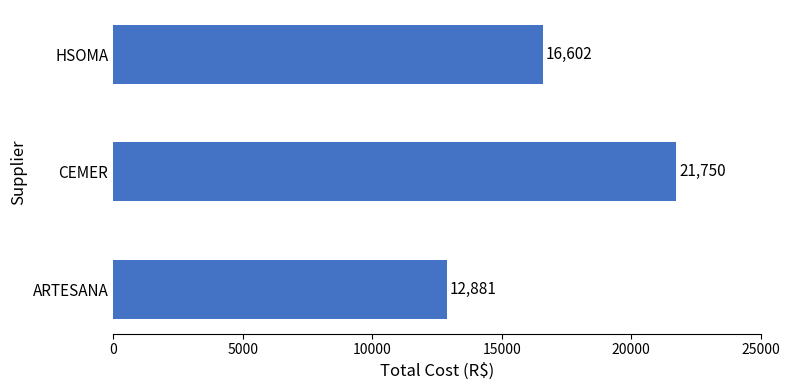

What is the average value?

17077.7